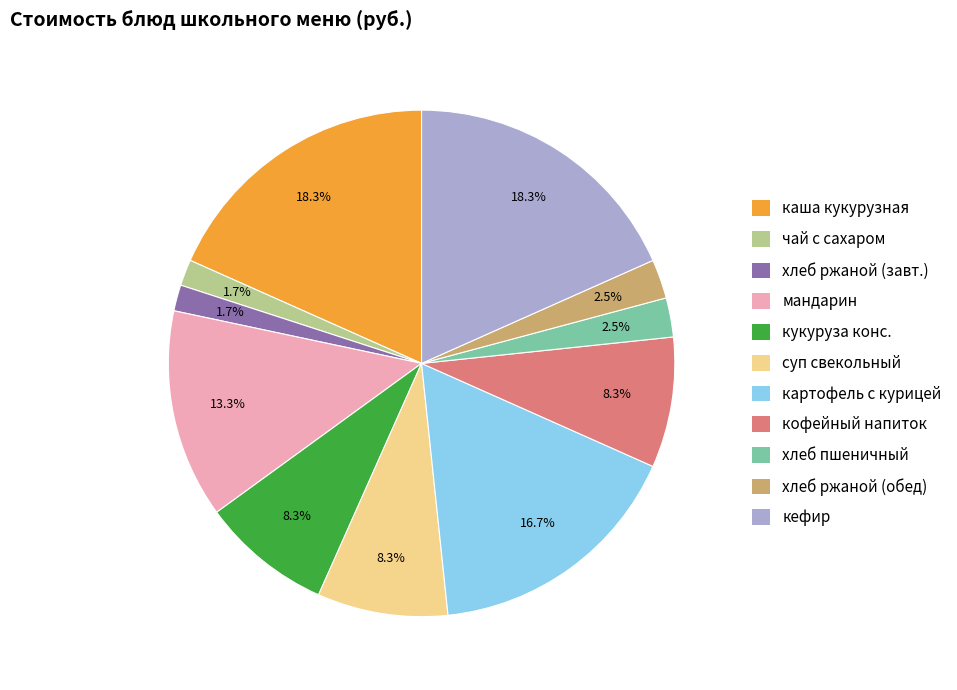

To the nearest percent, what portion does кефир represent?

18%